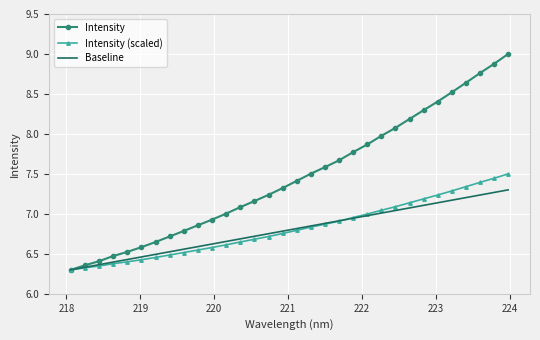

Which series has the widest spread of values?

Intensity